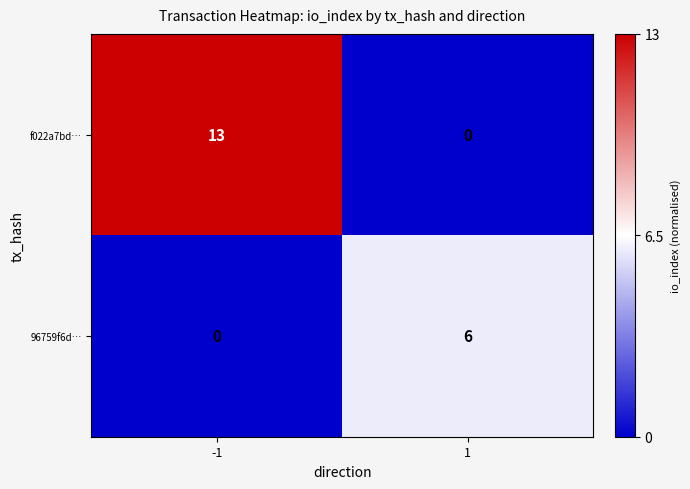

The 96759f6d… series shows 0 at -1. True or false?

True